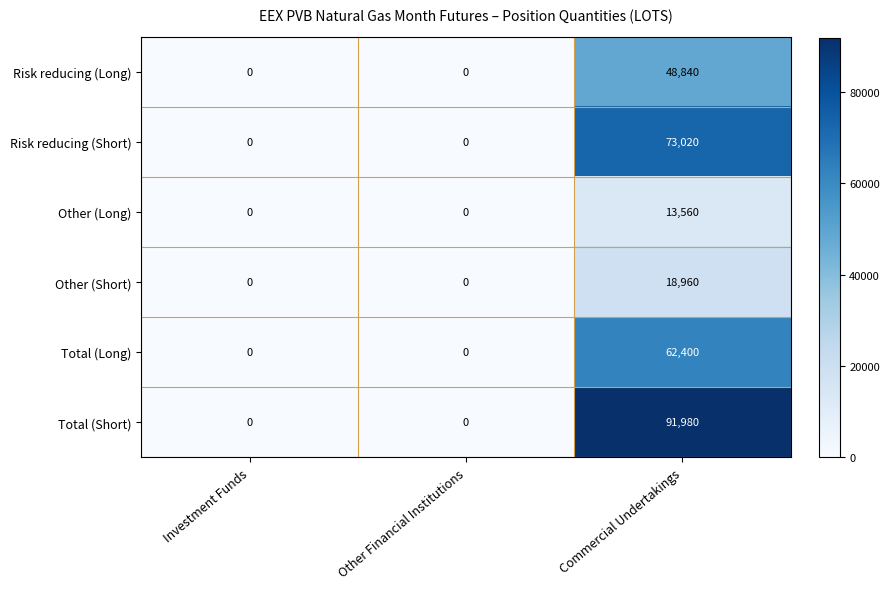

At how many categories does at least one series exceed 75568?

1